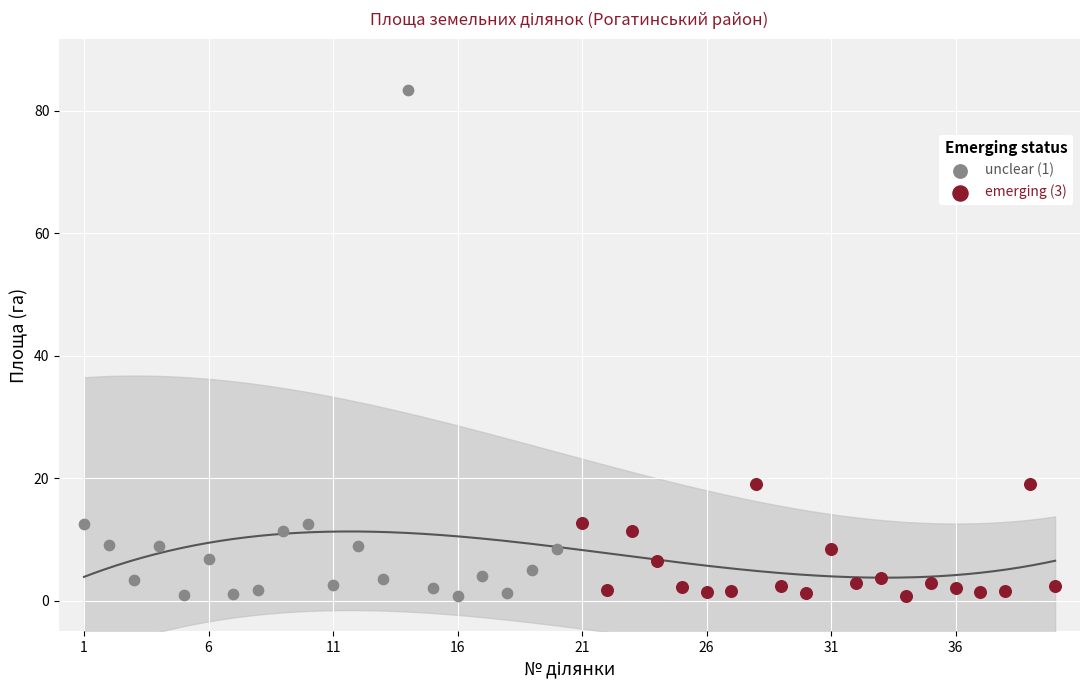

Which series has the widest spread of Y values?

unclear (1)